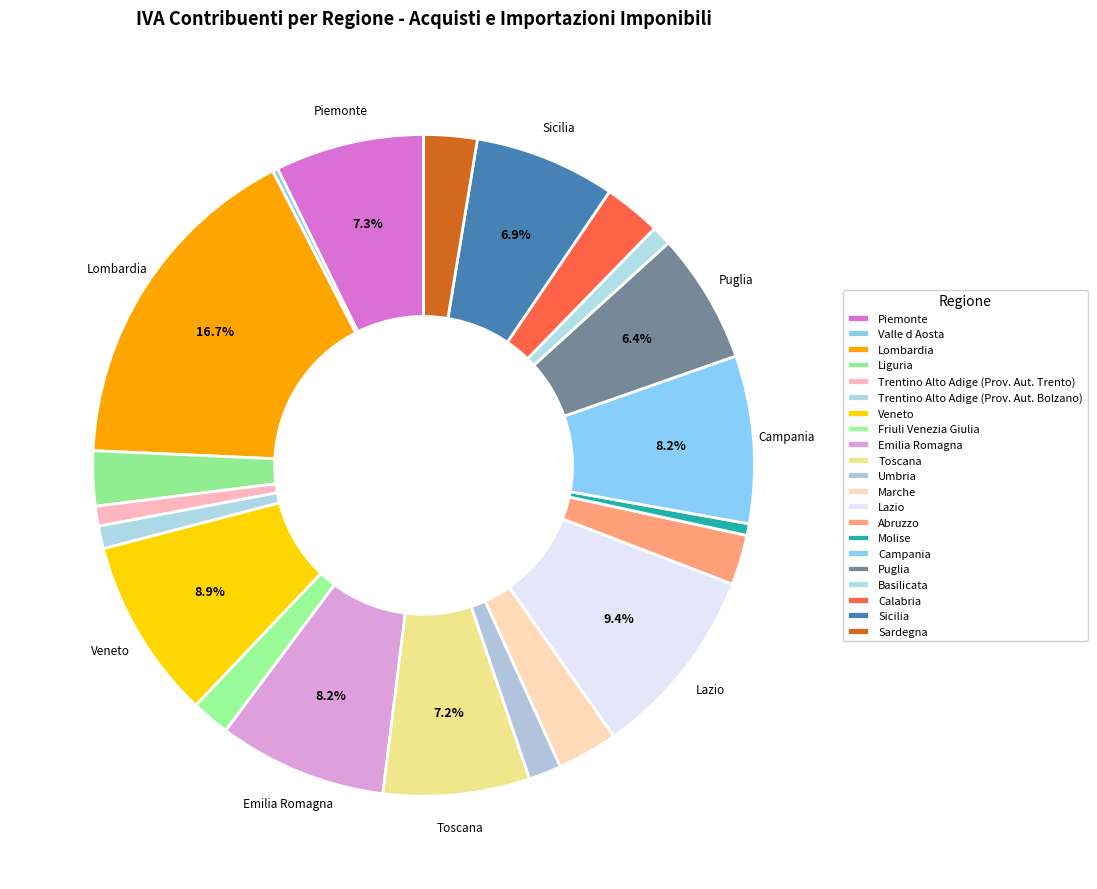

Does Puglia represent more than half of the total?

No